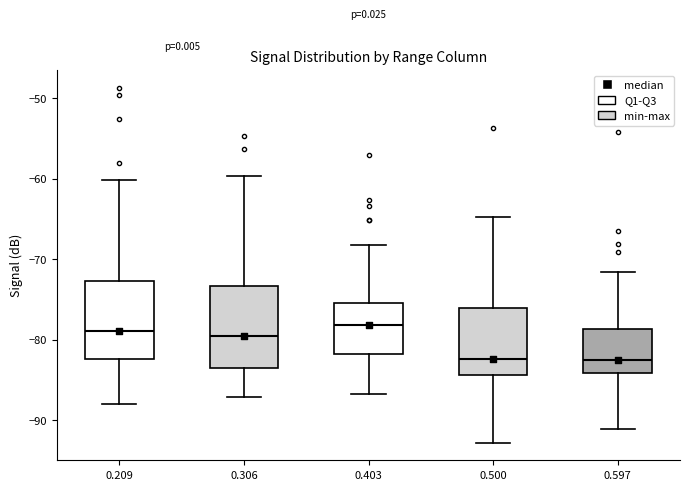

Reading left to right, transcribe this box plot: for each box, give where its median line is, the range the box spans, and where its two whiskers end, as read against the y-axis. The values are not printed on the chart, so give them approximately, as read against the axis.

0.209: median -79, box -82 to -73, whiskers -88 to -60
0.306: median -80, box -83 to -73, whiskers -87 to -60
0.403: median -78, box -82 to -75, whiskers -87 to -68
0.500: median -82, box -84 to -76, whiskers -93 to -65
0.597: median -82, box -84 to -79, whiskers -91 to -72